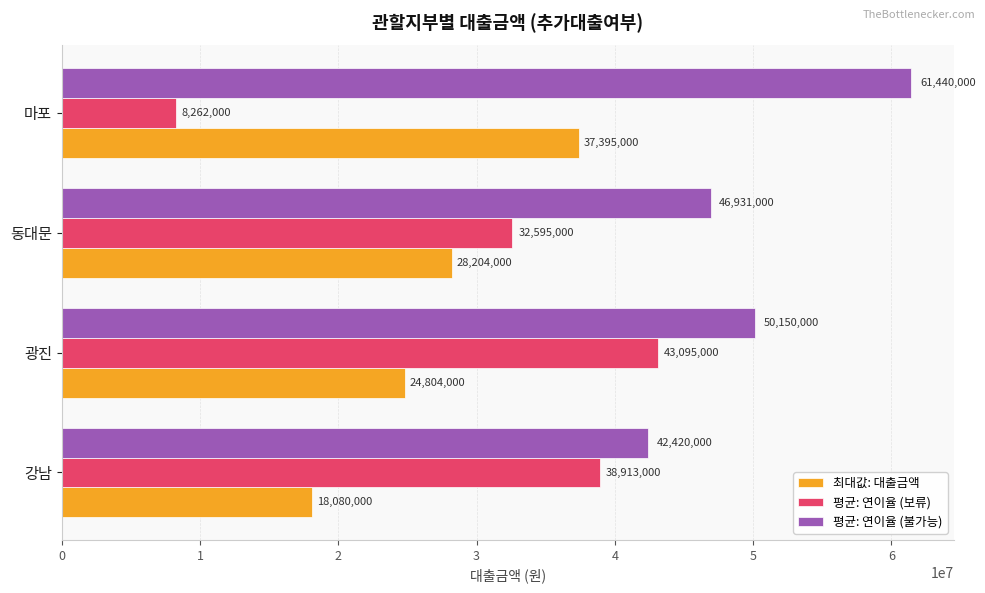

What is the difference between the maximum and minimum values in the 평균: 연이율 (보류) series?

34833000